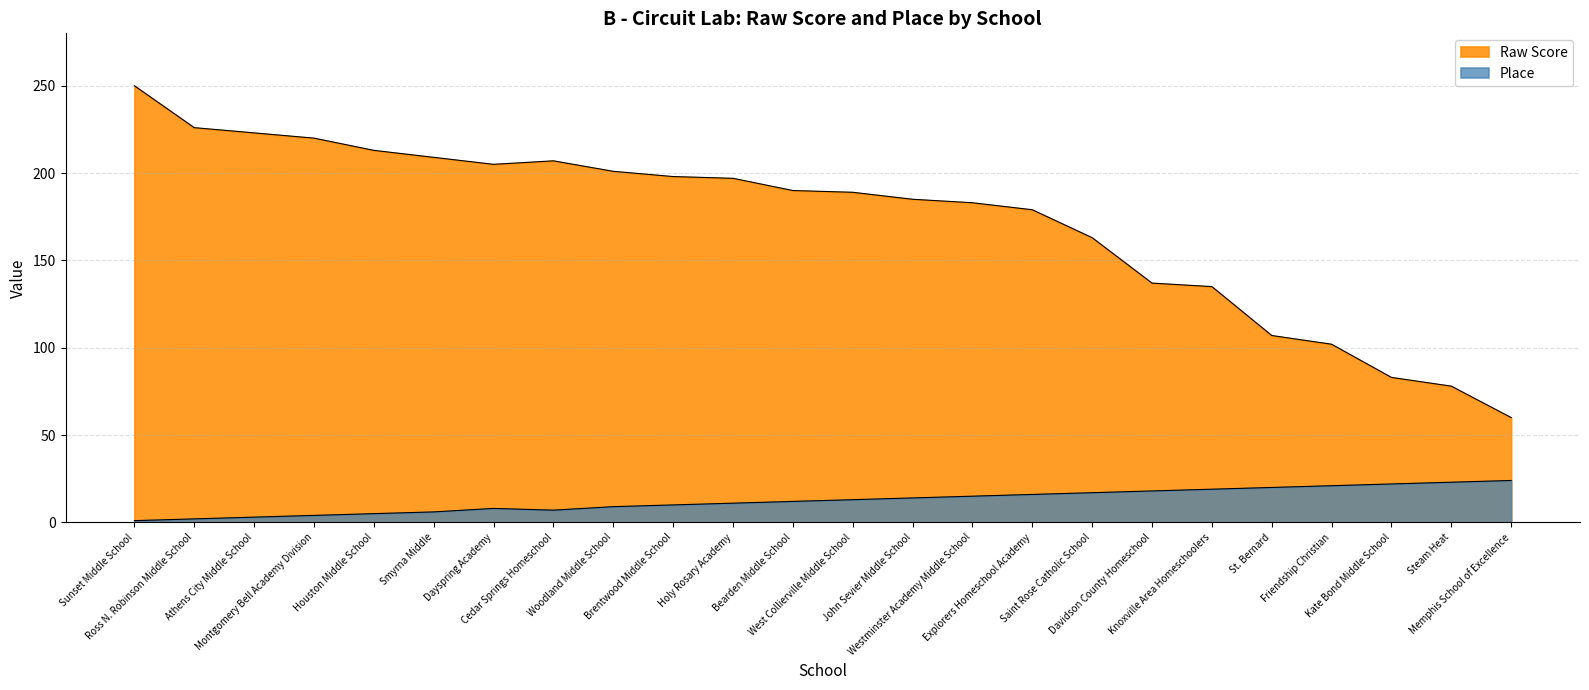

What is the spread (max minus min) of values at Kate Bond Middle School?

61